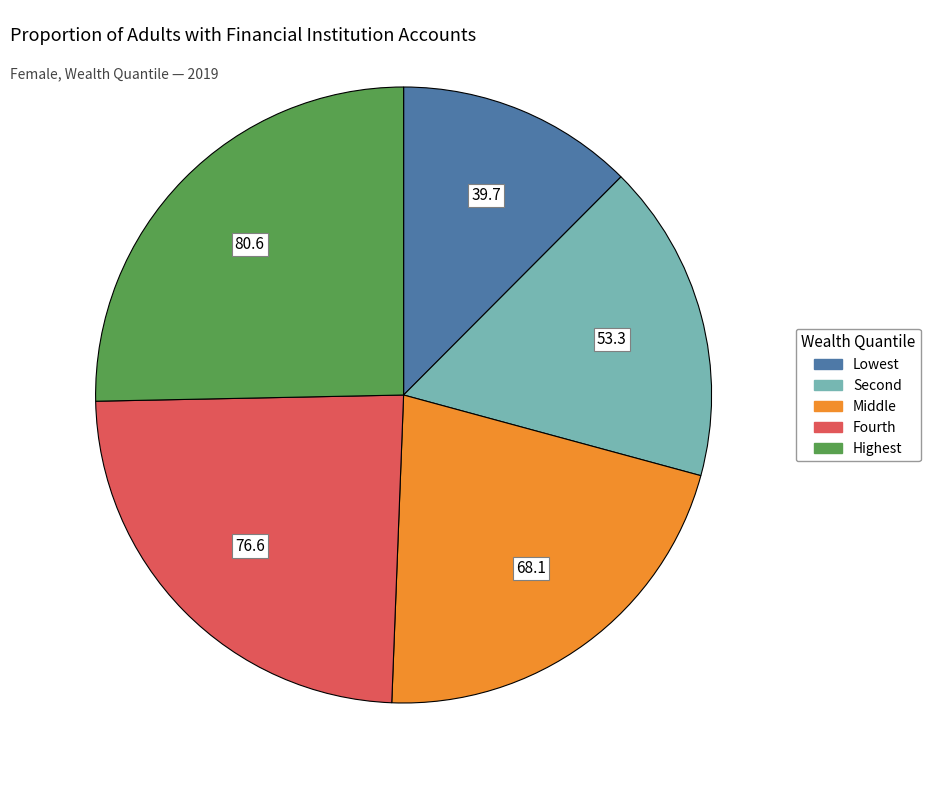

The Lowest slice represents 1% of the pie. True or false?

False